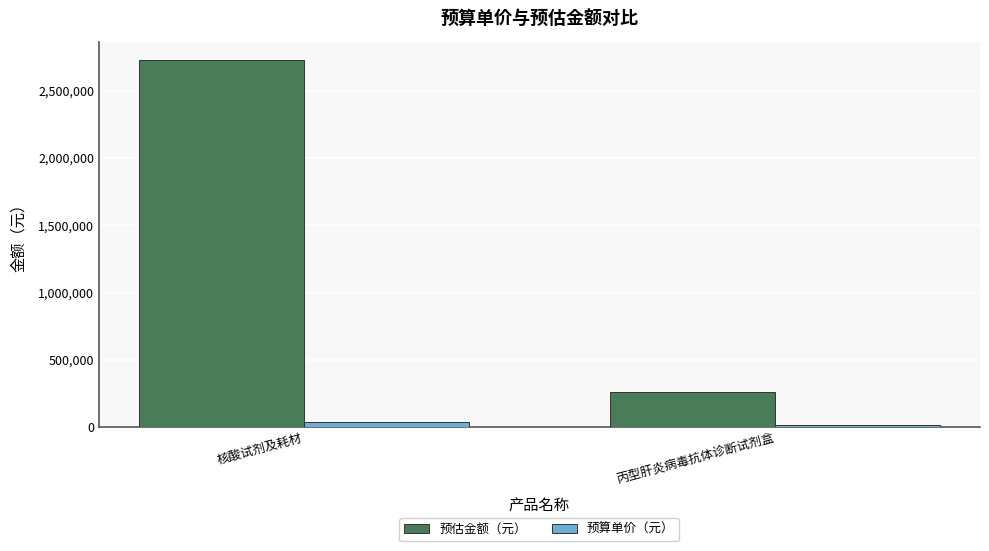

The 预估金额（元） series shows 114853 at 丙型肝炎病毒抗体诊断试剂盒. True or false?

False